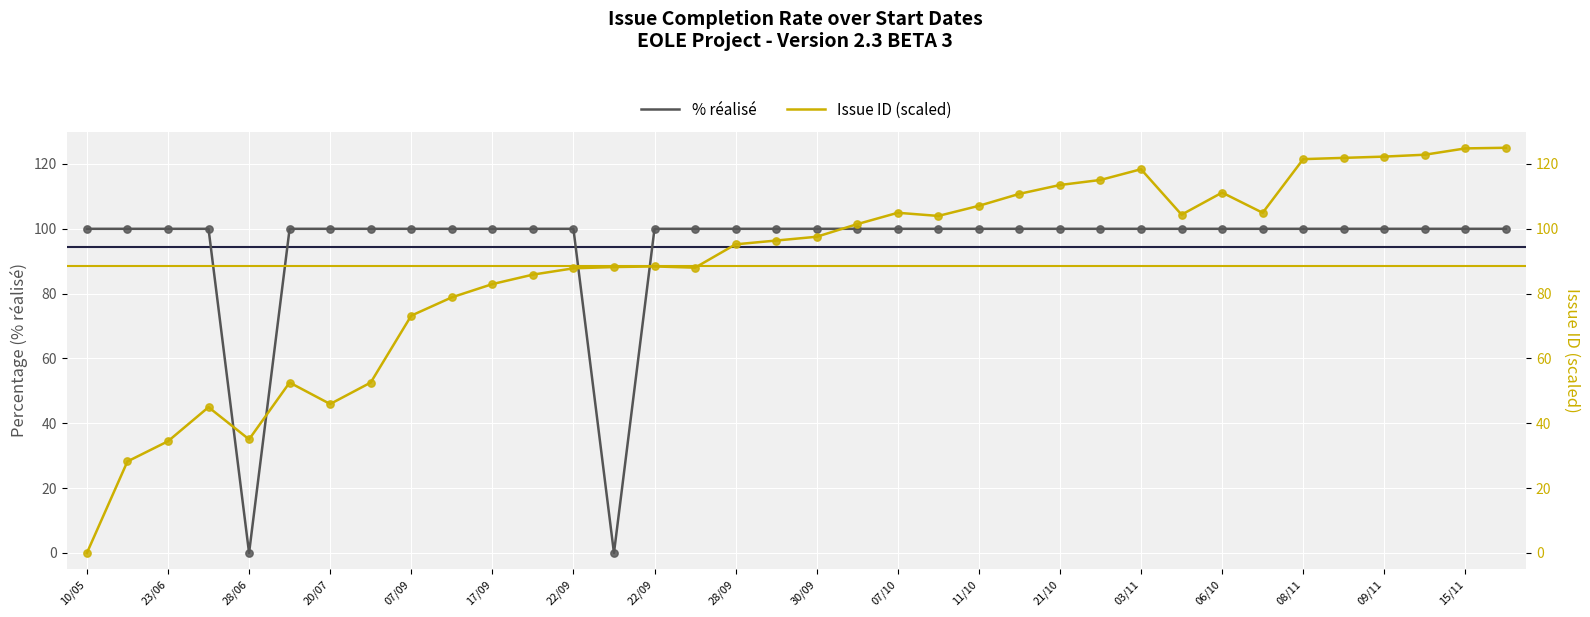

What are all the series names shown in the legend?

% réalisé, Issue ID (scaled)